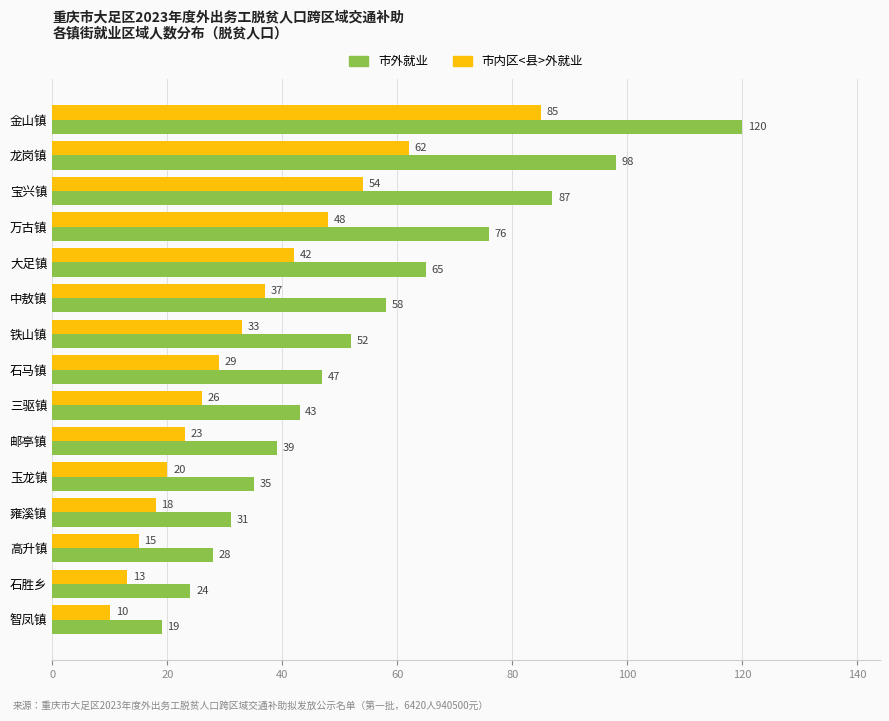

What is the difference between the maximum and minimum values in the 市内区<县>外就业 series?

75